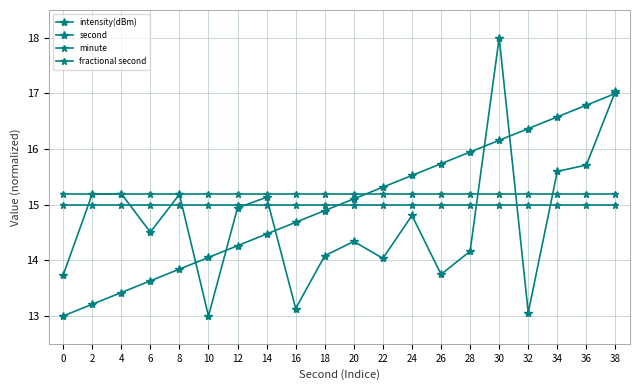

True or false: intensity(dBm) has more than 0 interior local peaks.

True